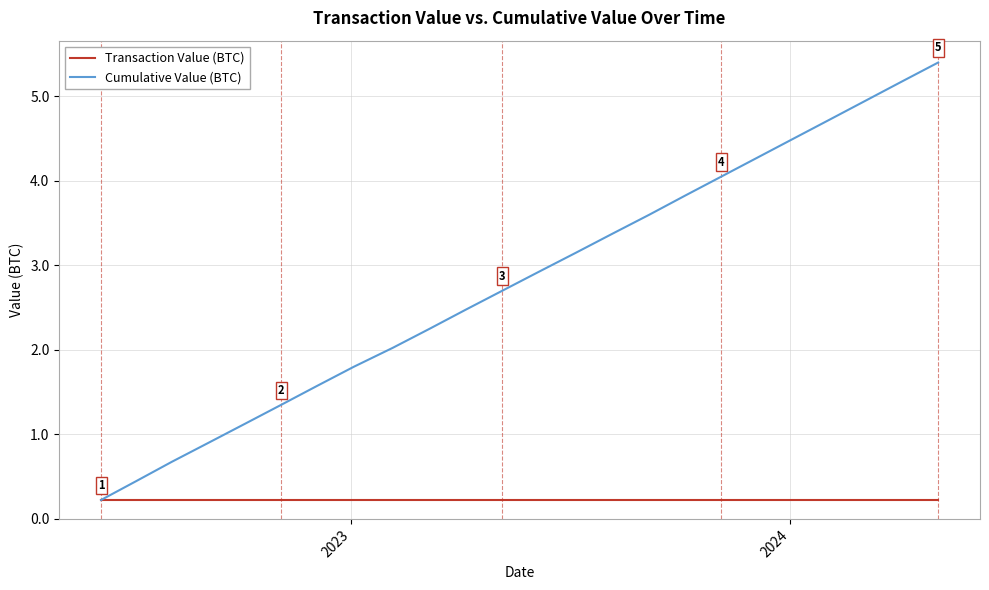

Which series has the largest range (max minus min)?

Cumulative Value (BTC)